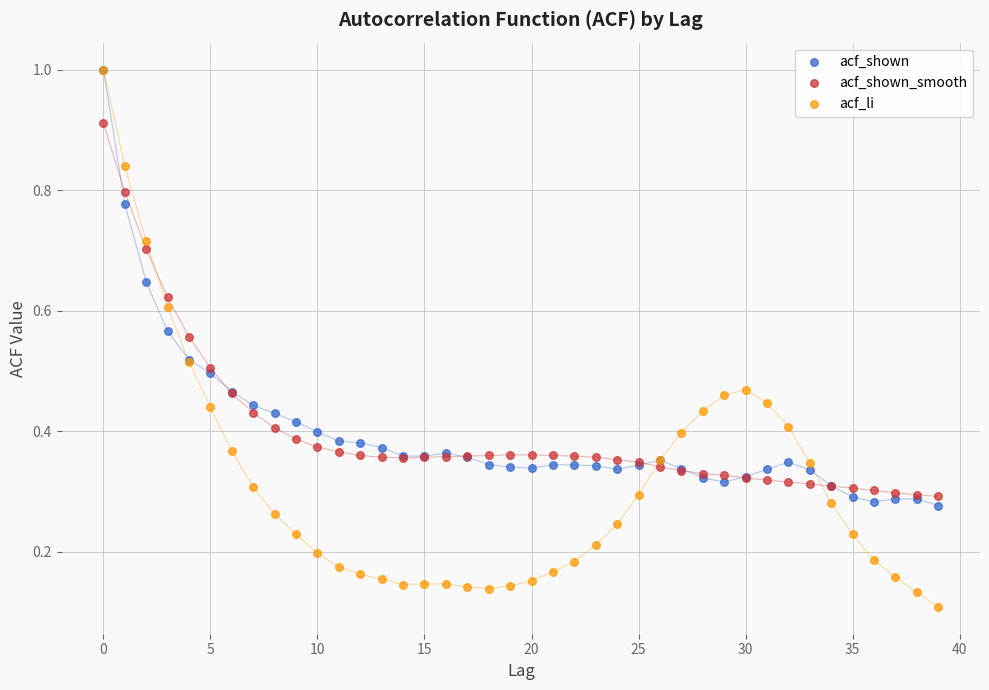

What are all the series names shown in the legend?

acf_shown, acf_shown_smooth, acf_li